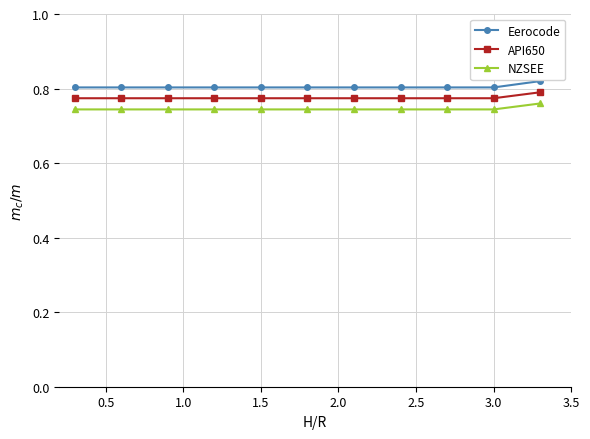

True or false: Eerocode and API650 cross at least once.

False